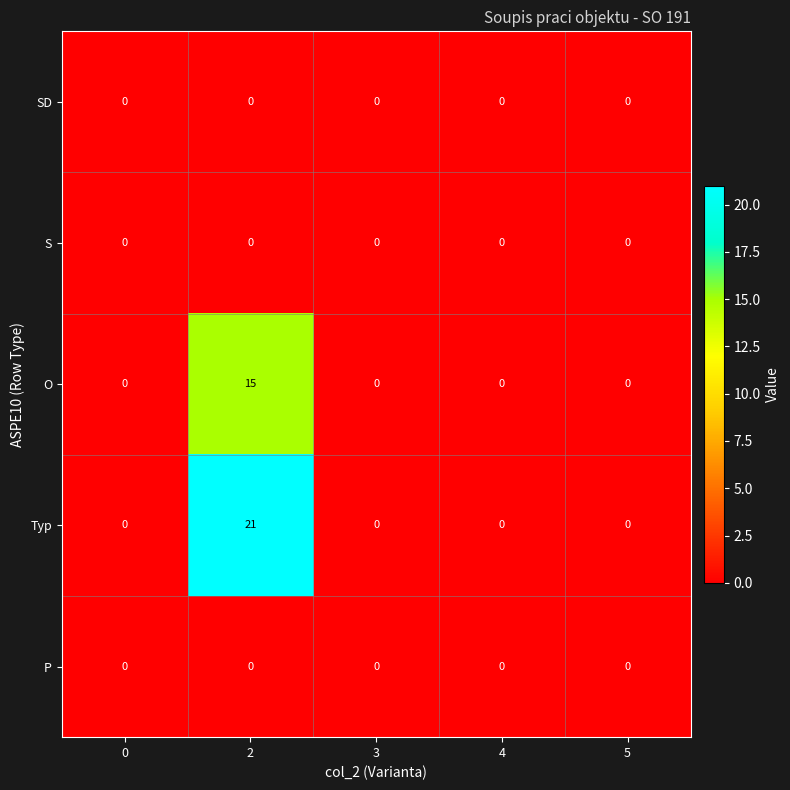

Which series has the widest spread of values?

Typ